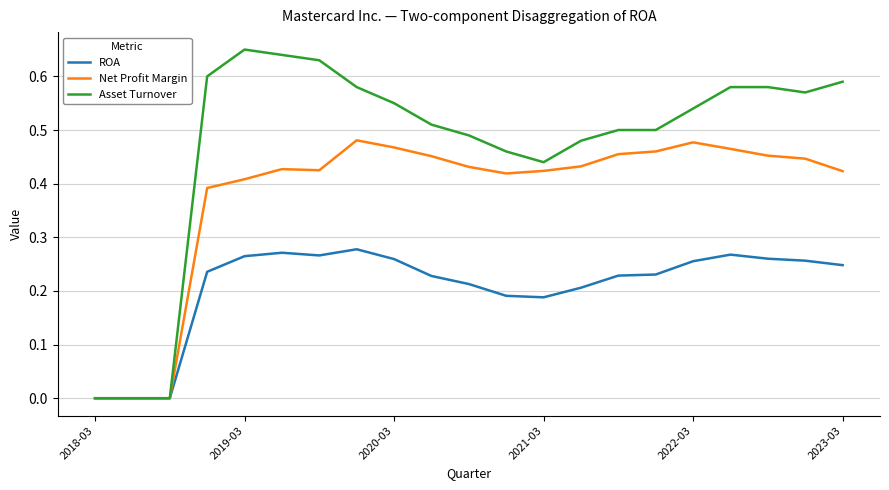

Rank the series by their average value, from highest to lowest.

Asset Turnover, Net Profit Margin, ROA